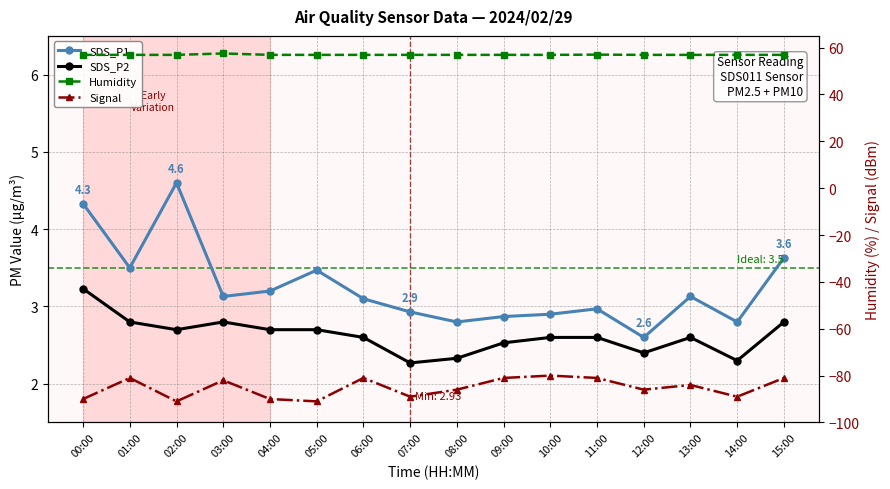

Rank the series at 01:00 from highest to lowest value.

Humidity, SDS_P1, SDS_P2, Signal